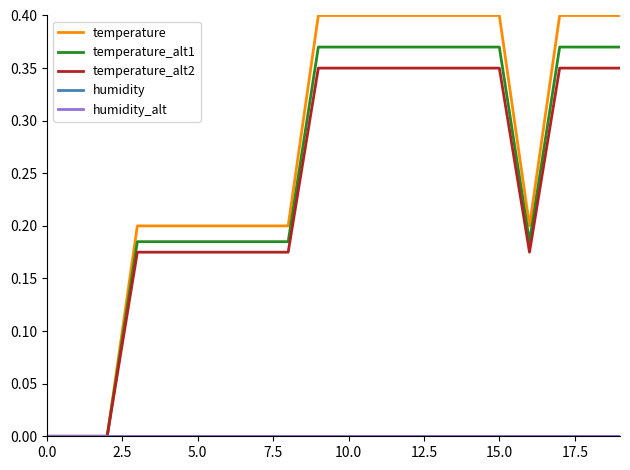

Is this an area chart (filled region under the line)?

No